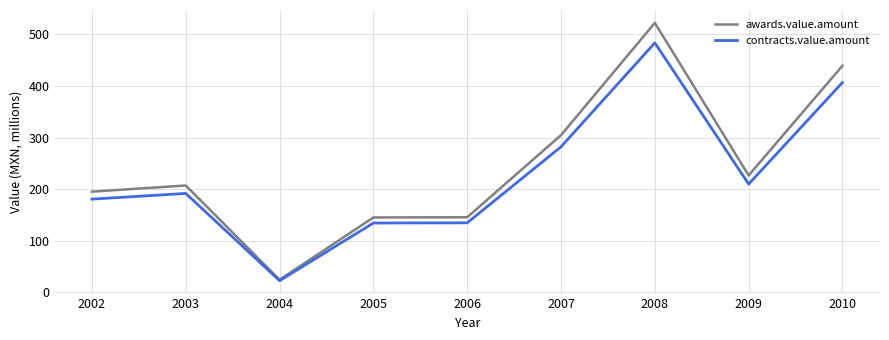

Read the contracts.value.amount value at 2004.

22.8